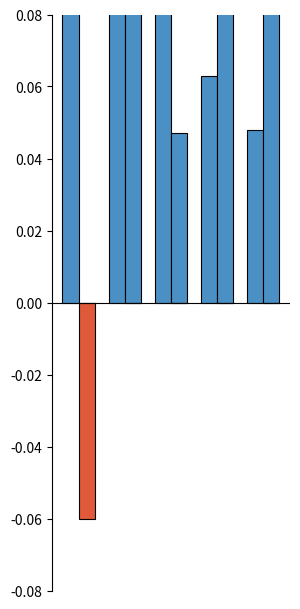

Does the chart contain stacked bars?

No